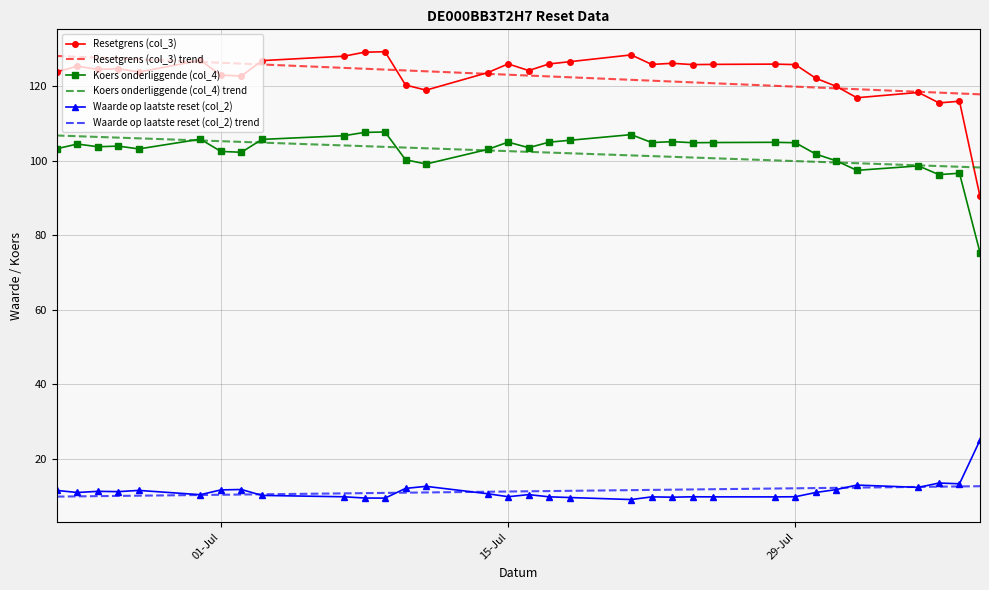

What are all the series names shown in the legend?

Resetgrens (col_3), Resetgrens (col_3) trend, Koers onderliggende (col_4), Koers onderliggende (col_4) trend, Waarde op laatste reset (col_2), Waarde op laatste reset (col_2) trend